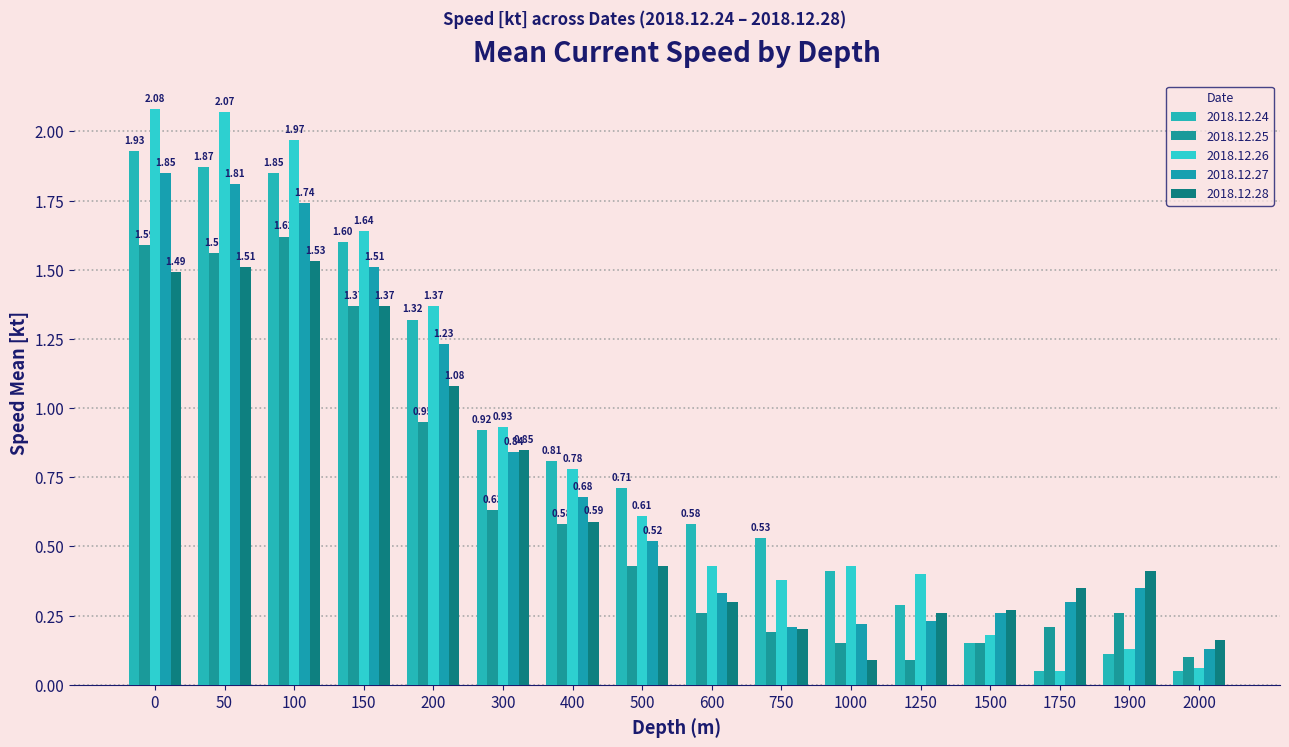

Which has a higher value, 200 or 1250?

200